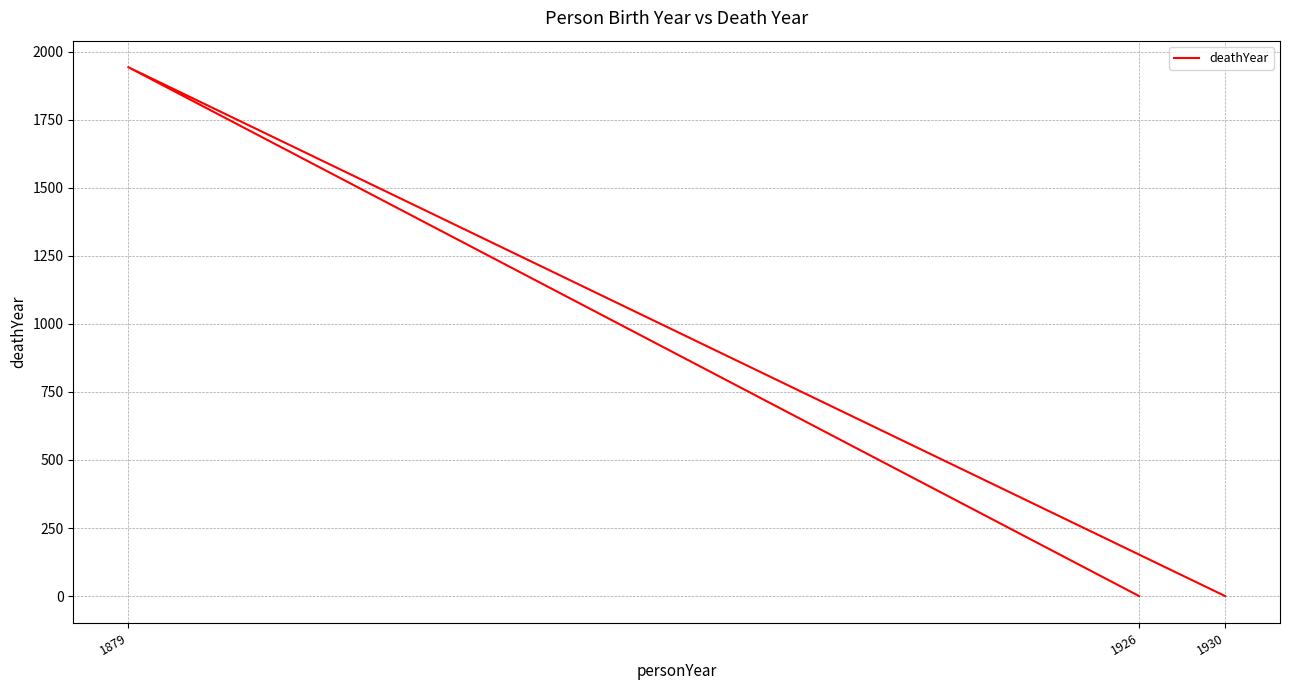

The value at 1879 is 1943. True or false?

True